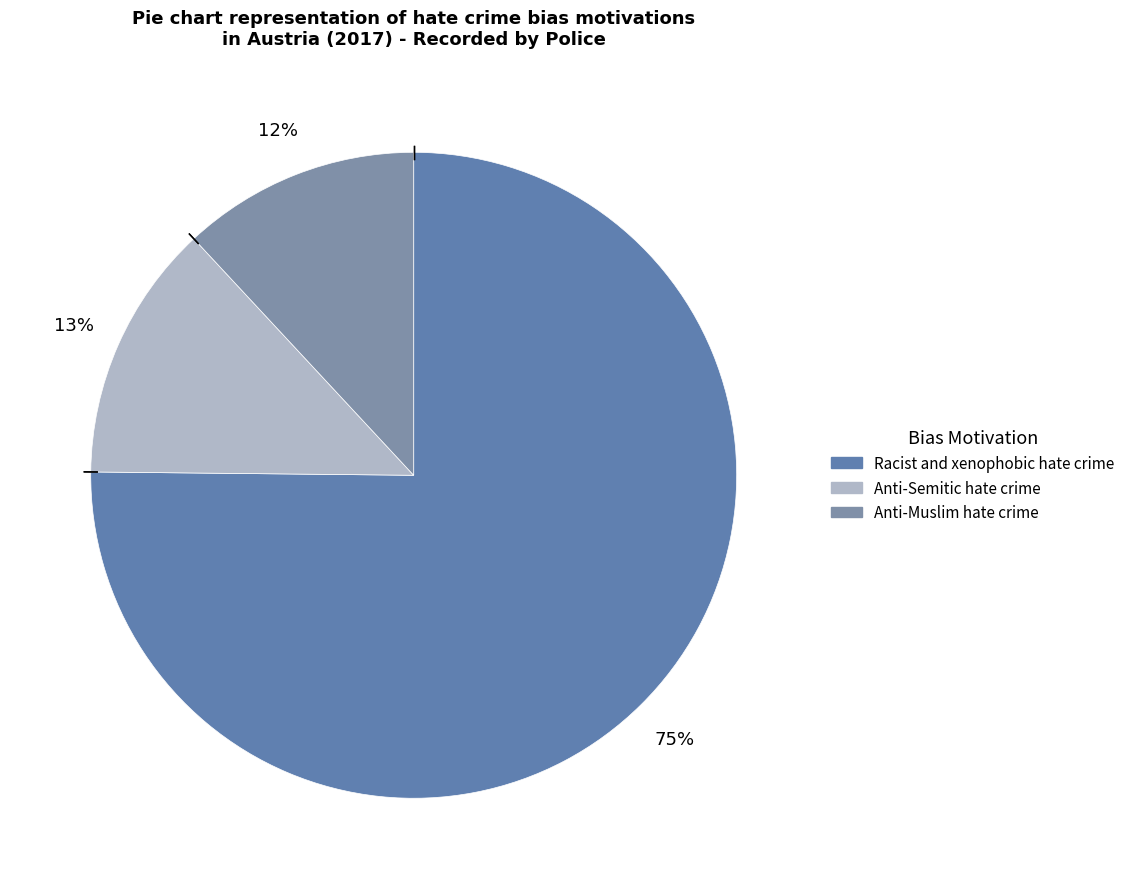

Which category has the smallest portion of the pie?

Anti-Muslim hate crime